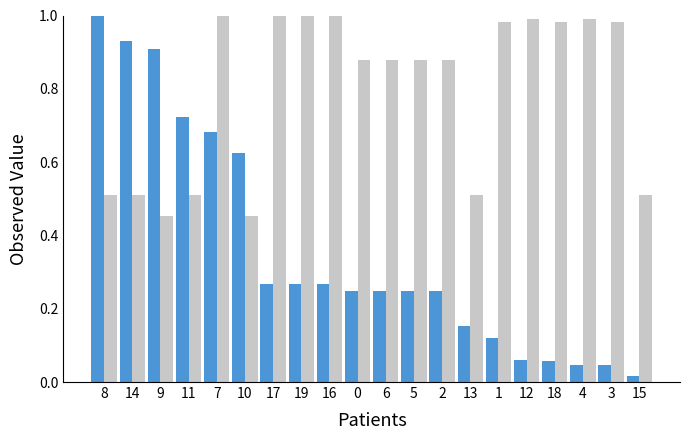

At which category does the chart reach its minimum across all series?

15